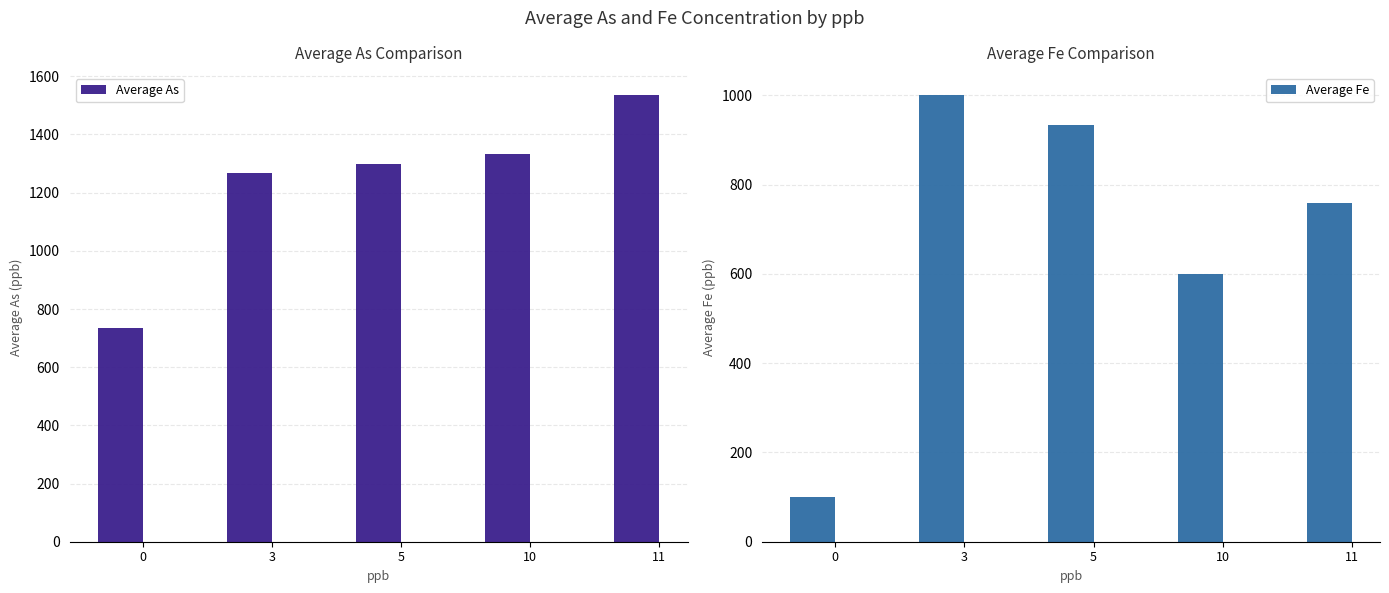

Between 10 and 11, which series saw the biggest shift?

Average As